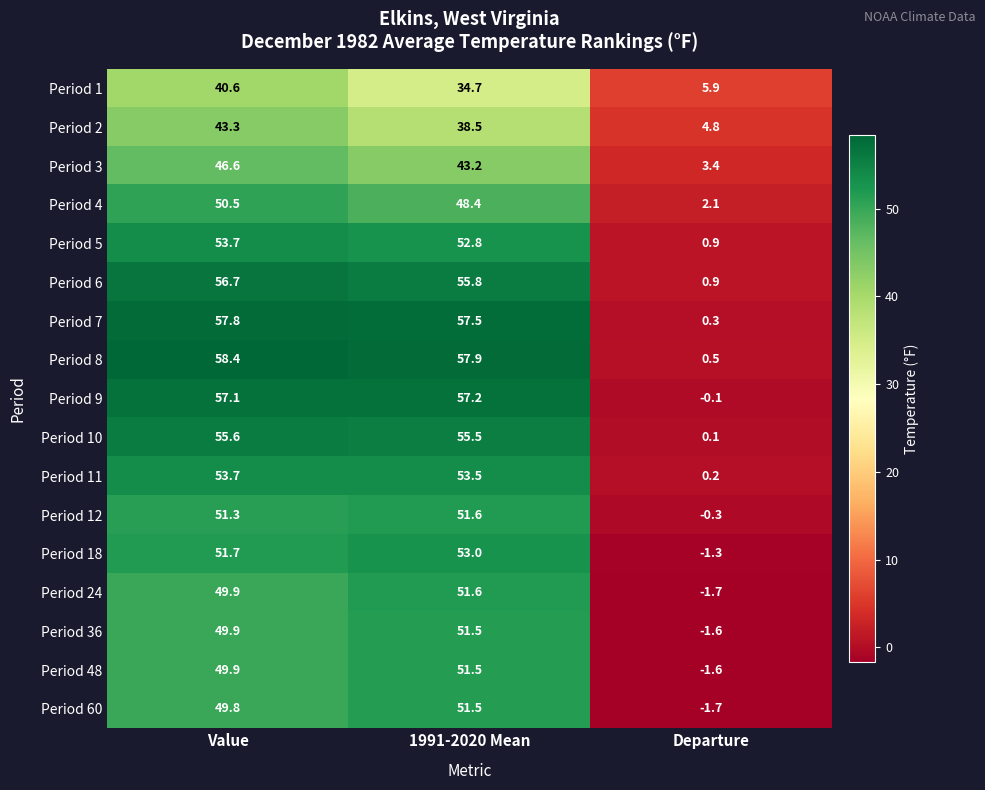

What is the difference between the highest and lowest values at 1991-2020 Mean?

23.2